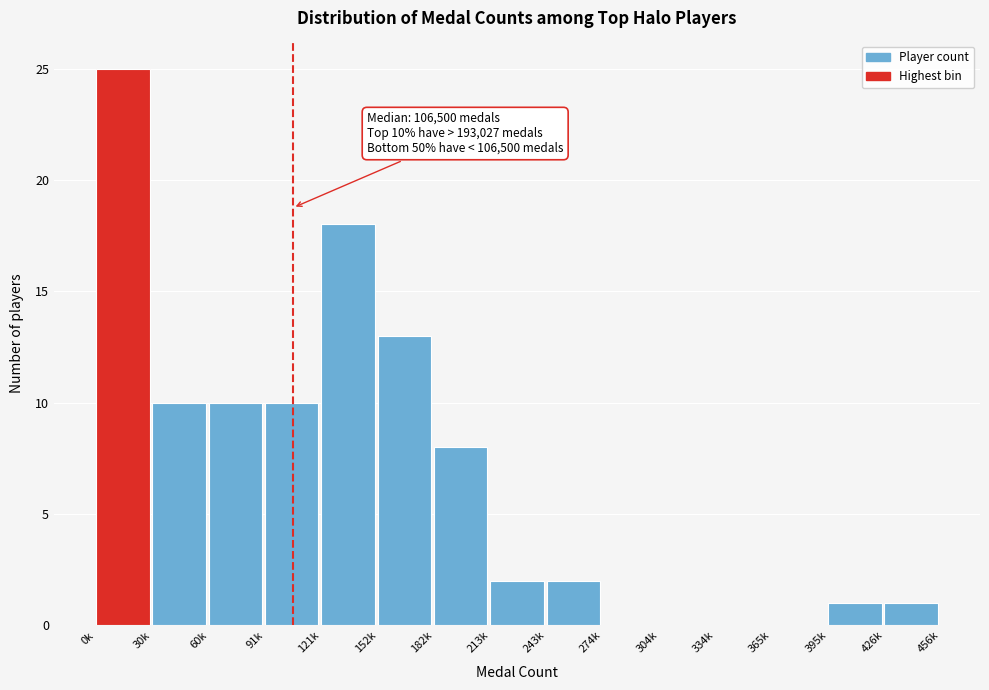

Reading left to right, what are all the values shown in this chart?

0k=25	30k=10	60k=10	91k=10	121k=18	152k=13	182k=8	213k=2	243k=2	274k=0	304k=0	334k=0	365k=0	395k=1	426k=1